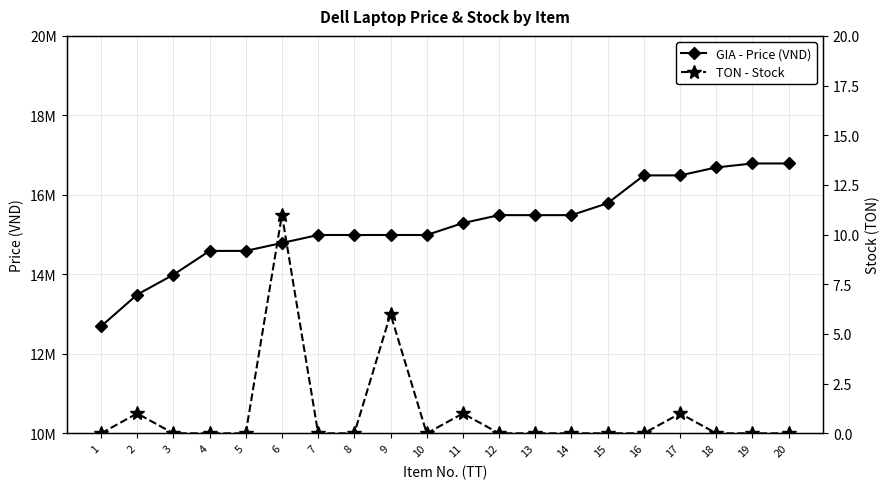

List the series in order of their peak value, highest first.

GIA - Price (VND), TON - Stock